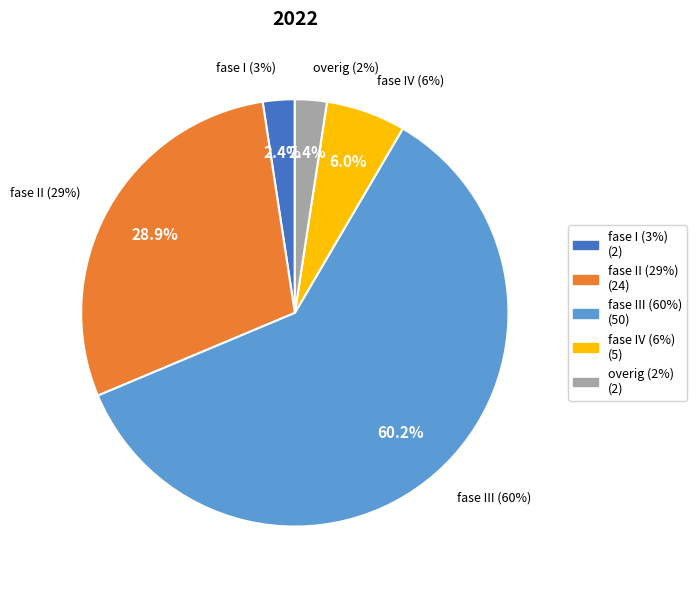

Rank the categories by value from lowest to highest.

fase I (3%), overig (2%), fase IV (6%), fase II (29%), fase III (60%)